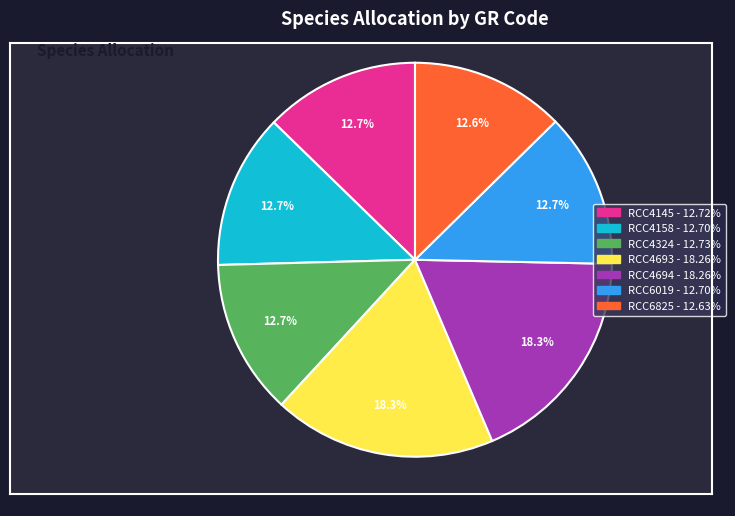

Is it true that RCC6019 is 1% of the pie?

False